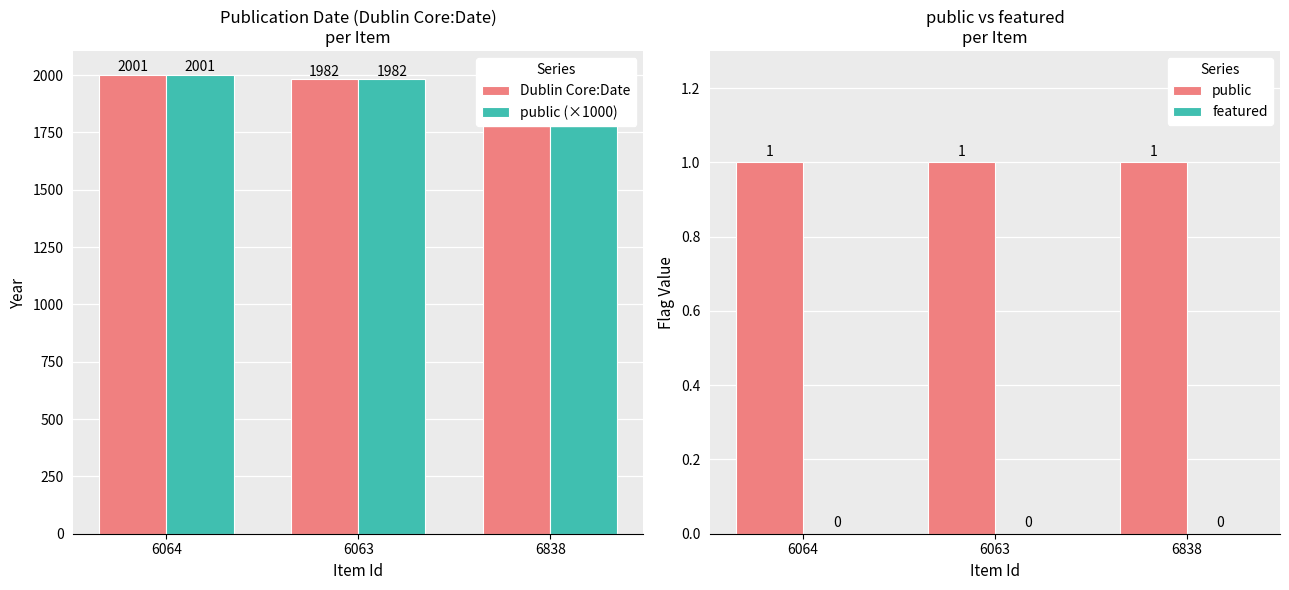

True or false: featured has a value of 0 at 6838.

True